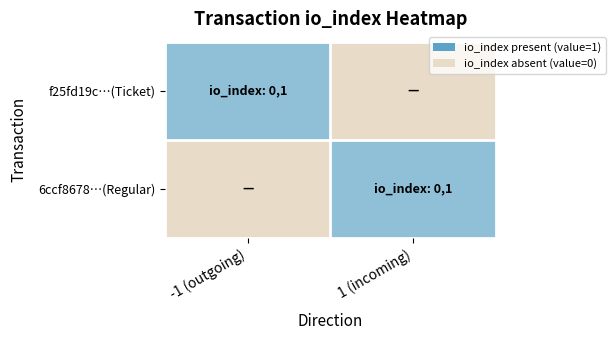

Reading left to right, extract all data points from this chart.

f25fd19c…(Ticket): -1 (outgoing)=1	1 (incoming)=0
6ccf8678…(Regular): -1 (outgoing)=0	1 (incoming)=1